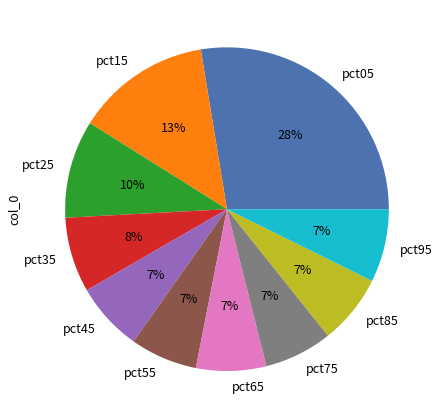

Does pct55 account for over 50% of the chart?

No